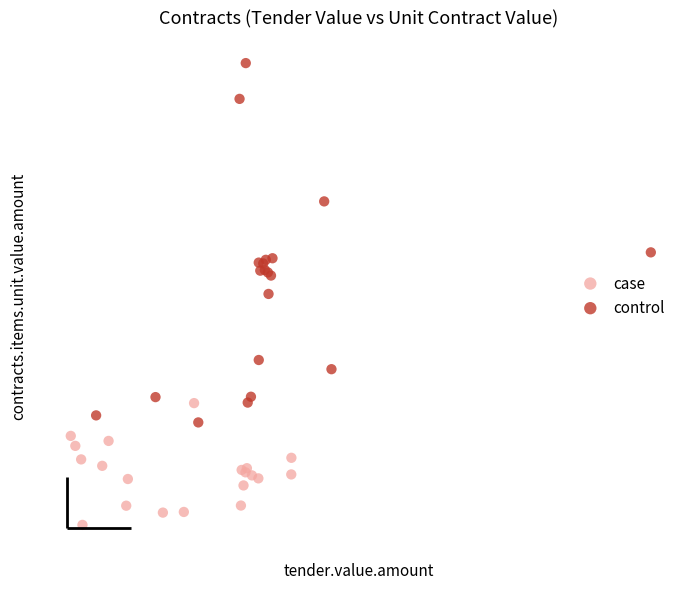

Which series has the widest spread of Y values?

control